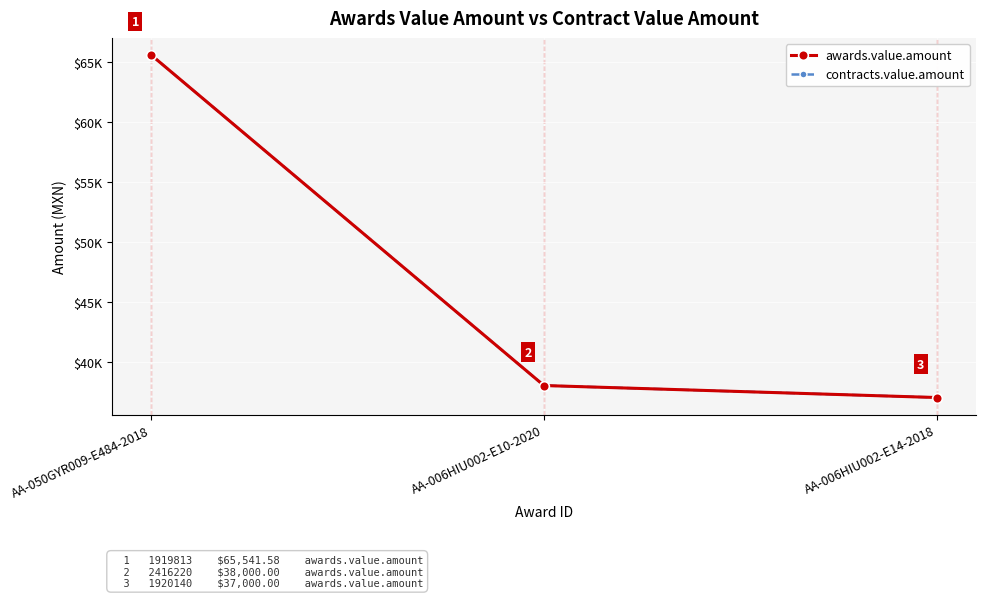

Does the chart have visible grid lines?

Yes